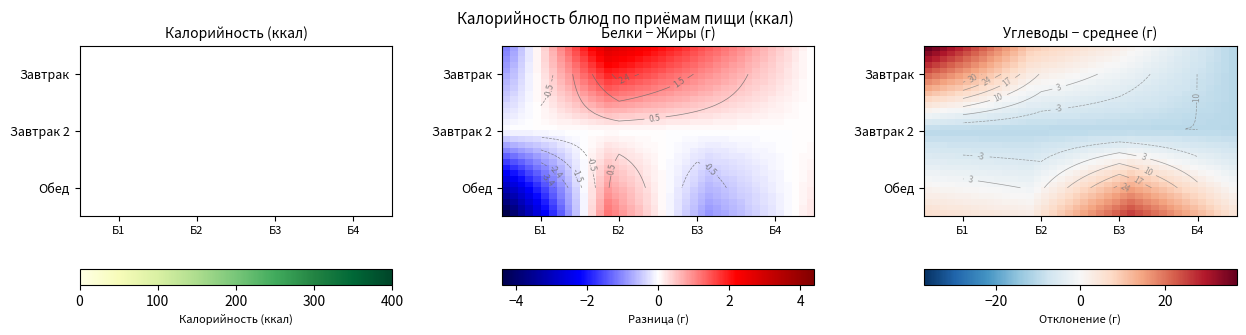

How many categories are shown in the chart?

40